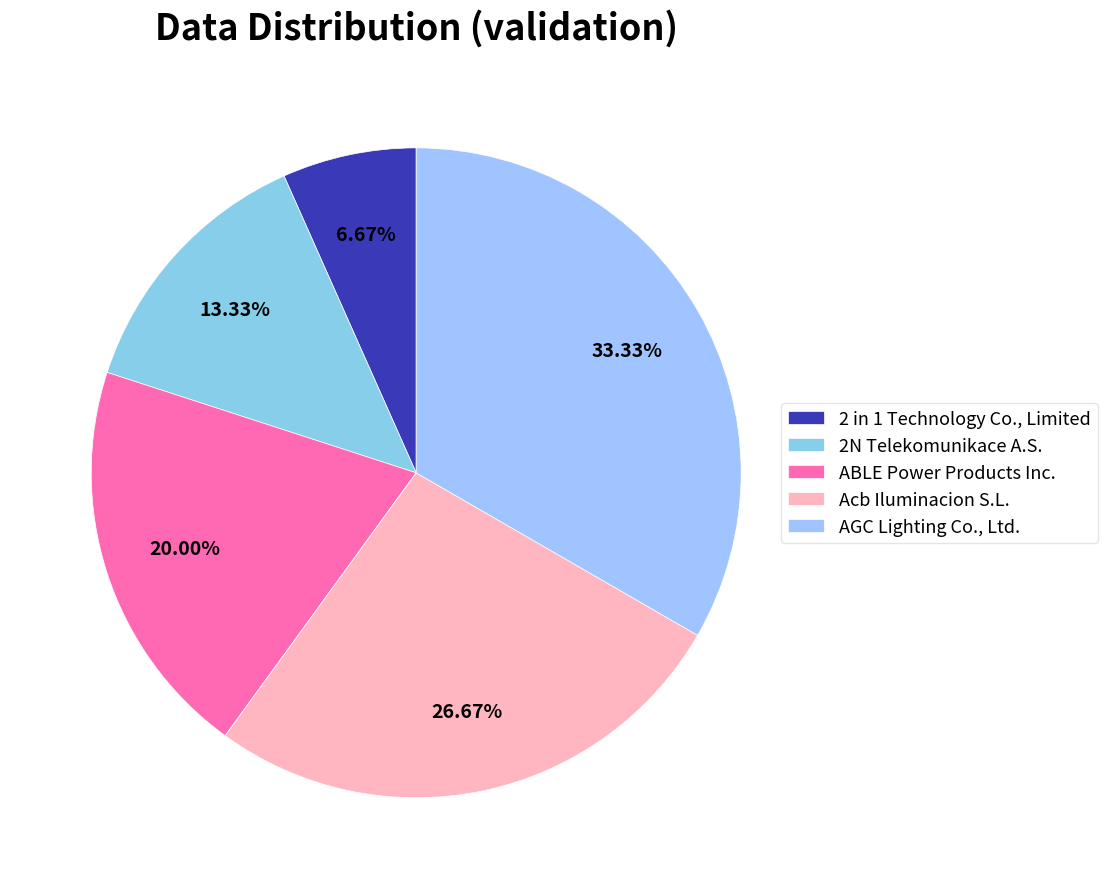

Which slice is the largest?

AGC Lighting Co., Ltd.